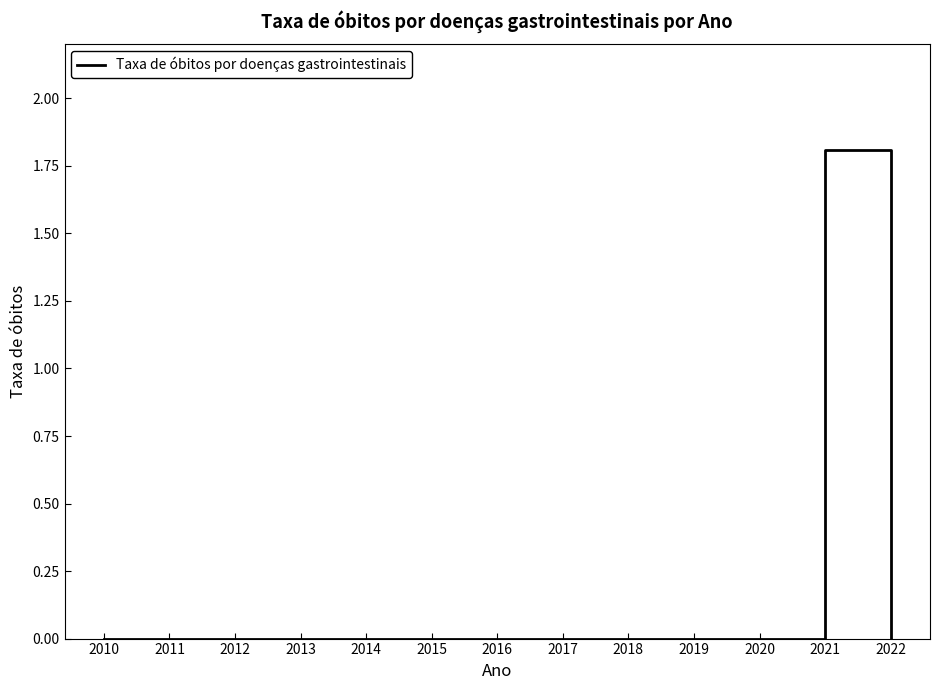

Which has a higher value, 2010 or 2021?

2021